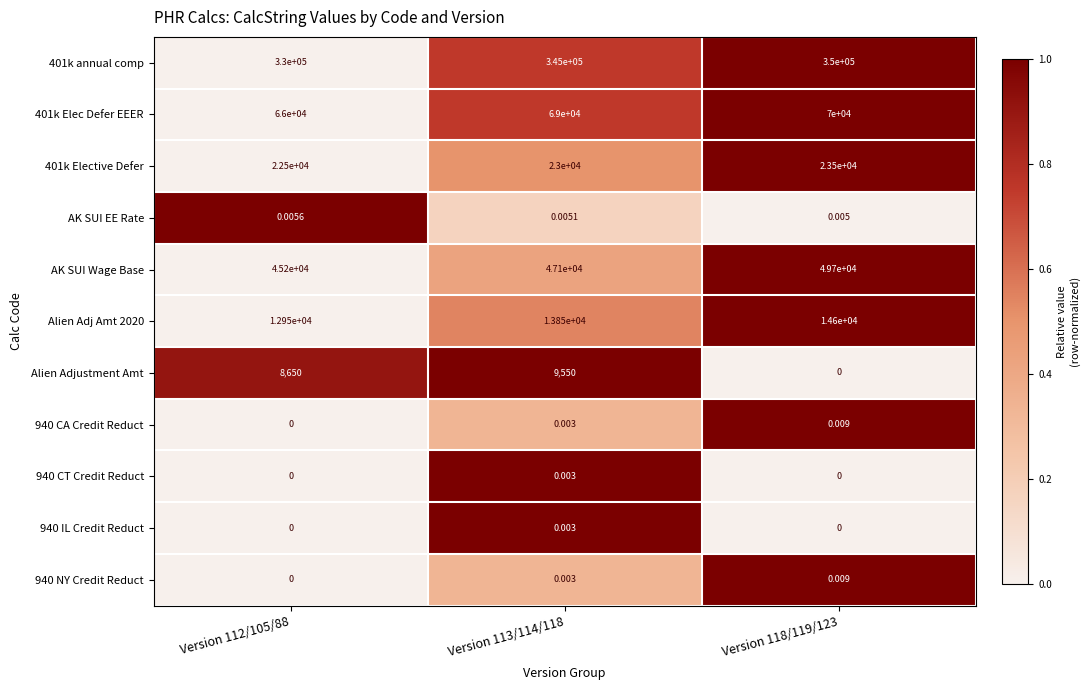

Between Version 112/105/88 and Version 113/114/118, which series saw the biggest shift?

401k annual comp